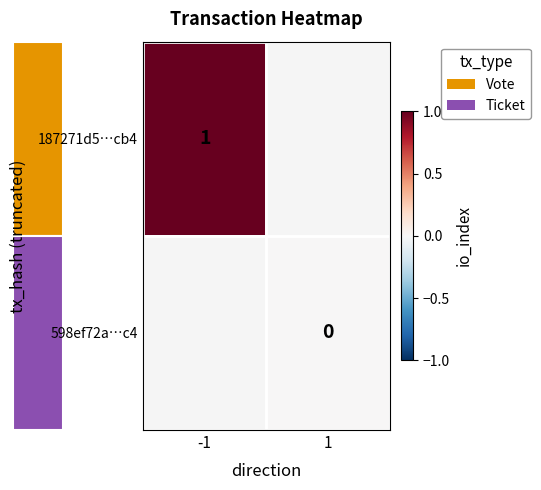

True or false: 187271d5…cb4 has a value of 2 at -1.

False